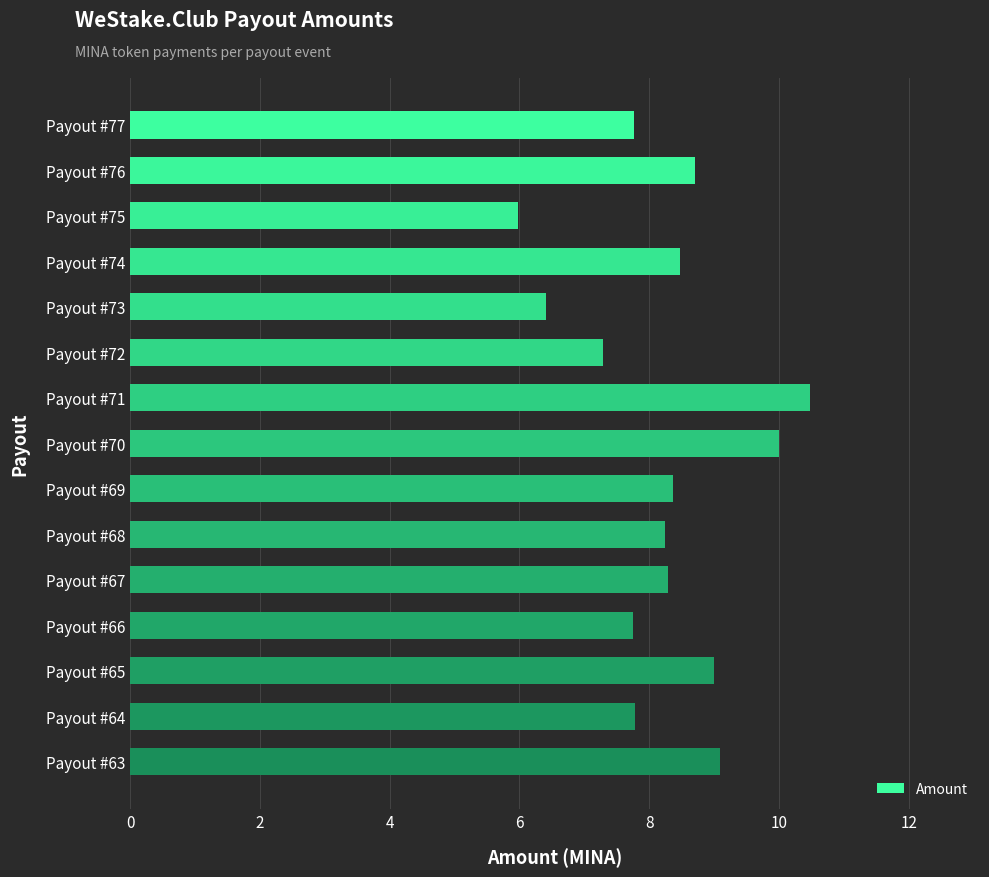

Read the value at Payout #66.

7.7